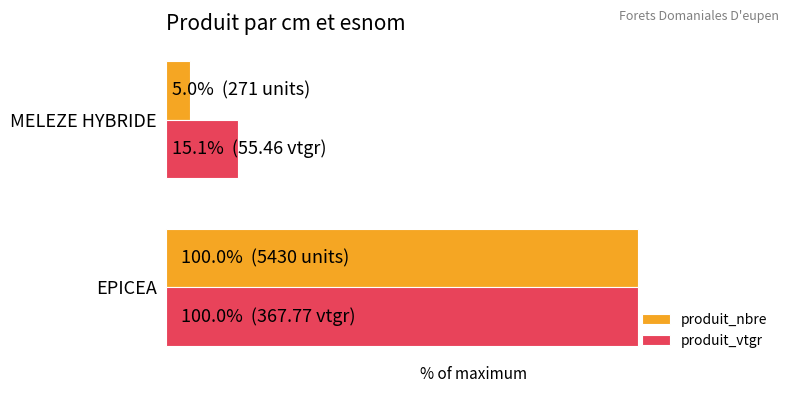

What is the sum of all produit_vtgr values?

115.1